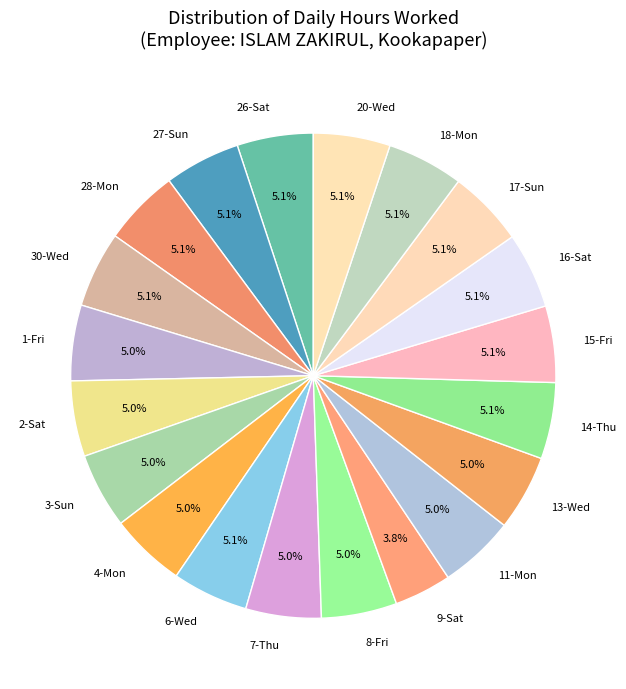

To the nearest percent, what is the combined percentage of 1-Fri and 30-Wed?

10%